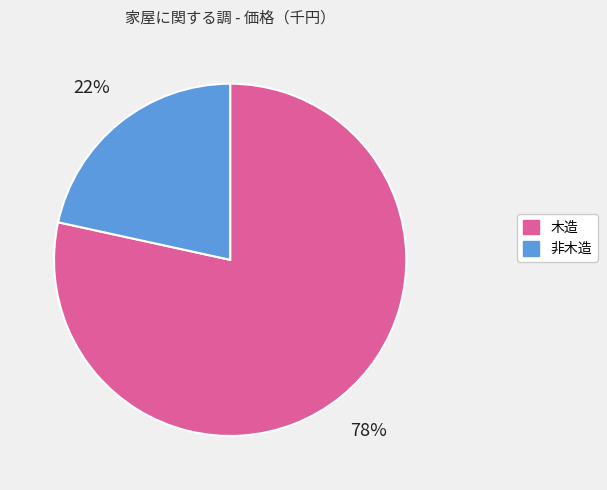

Which has a higher value, 非木造 or 木造?

木造